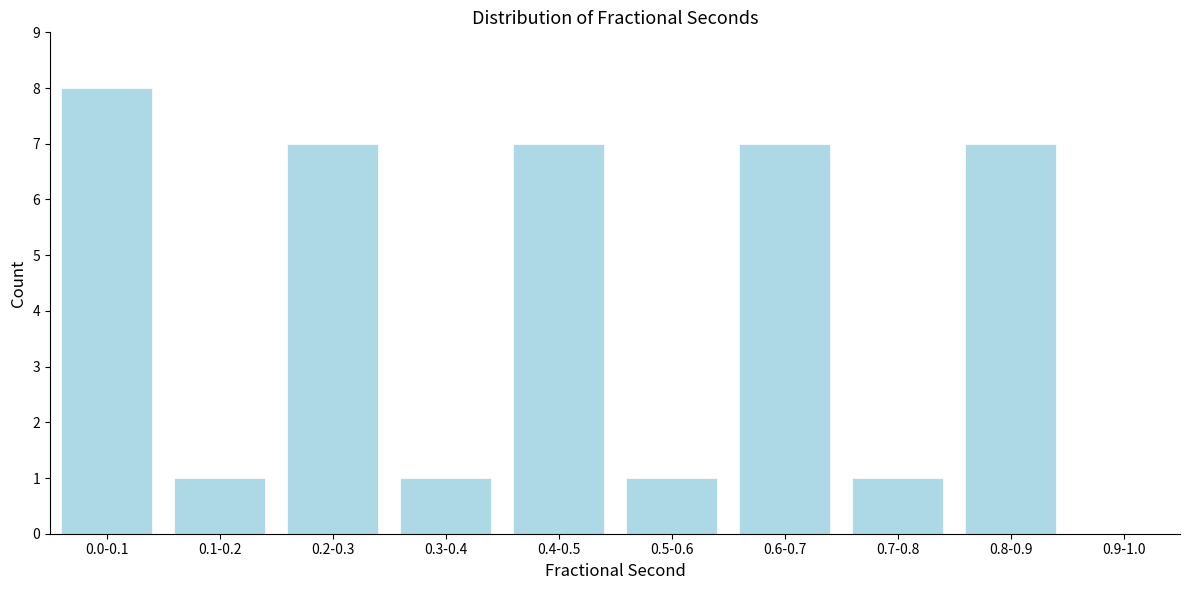

Reading right to left, extract all data points from this chart.

0.9-1.0=0	0.8-0.9=7	0.7-0.8=1	0.6-0.7=7	0.5-0.6=1	0.4-0.5=7	0.3-0.4=1	0.2-0.3=7	0.1-0.2=1	0.0-0.1=8